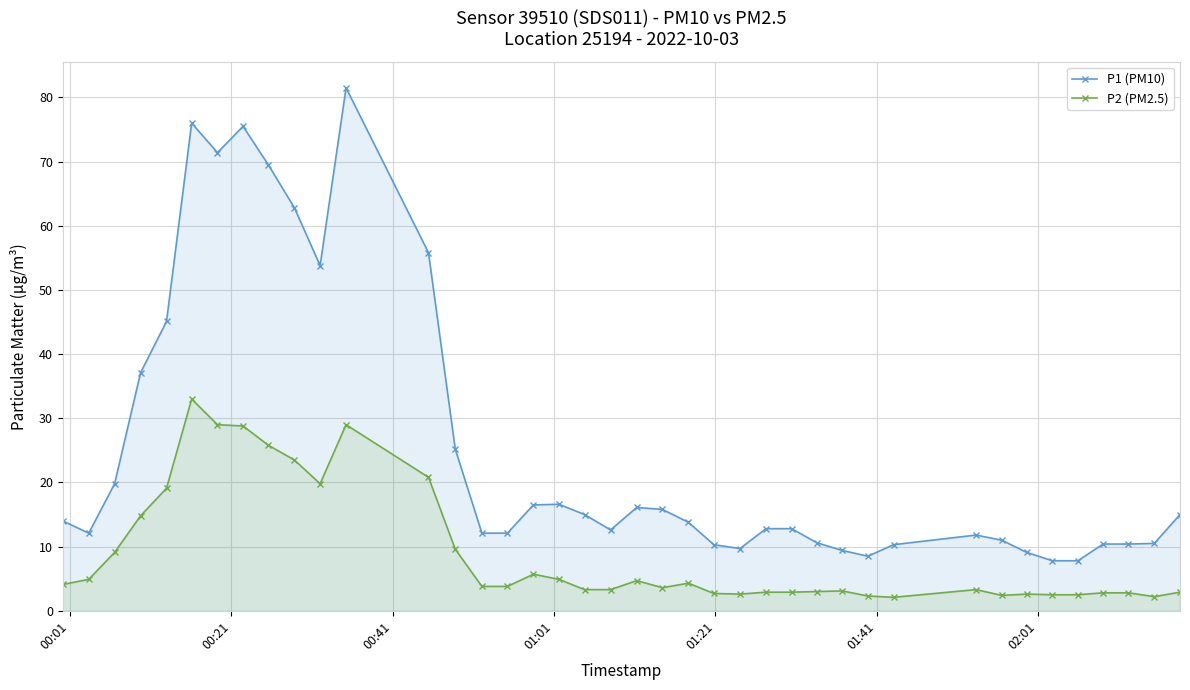

What are all the series names shown in the legend?

P1 (PM10), P2 (PM2.5)